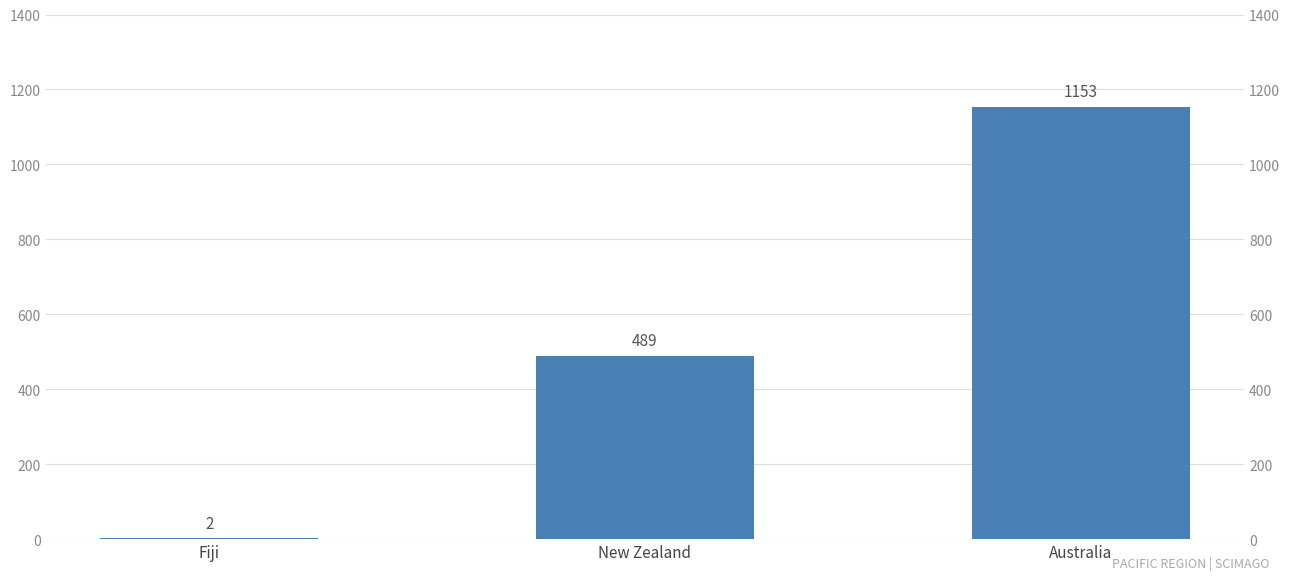

List the labels in order of value, smallest first.

Fiji, New Zealand, Australia